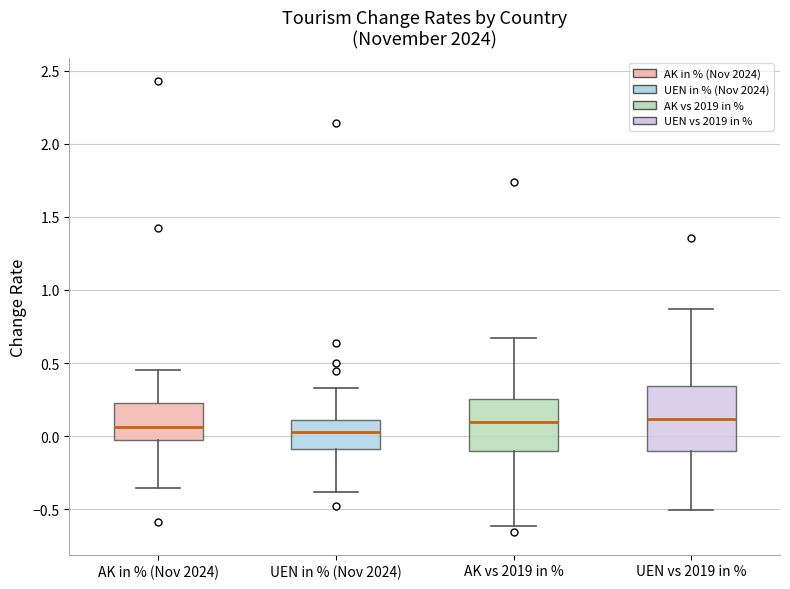

Where does the lower whisker of the box for AK in % (Nov 2024) end on the y-axis? The values are not printed on the chart, so give them approximately, as read against the axis.

-0.35